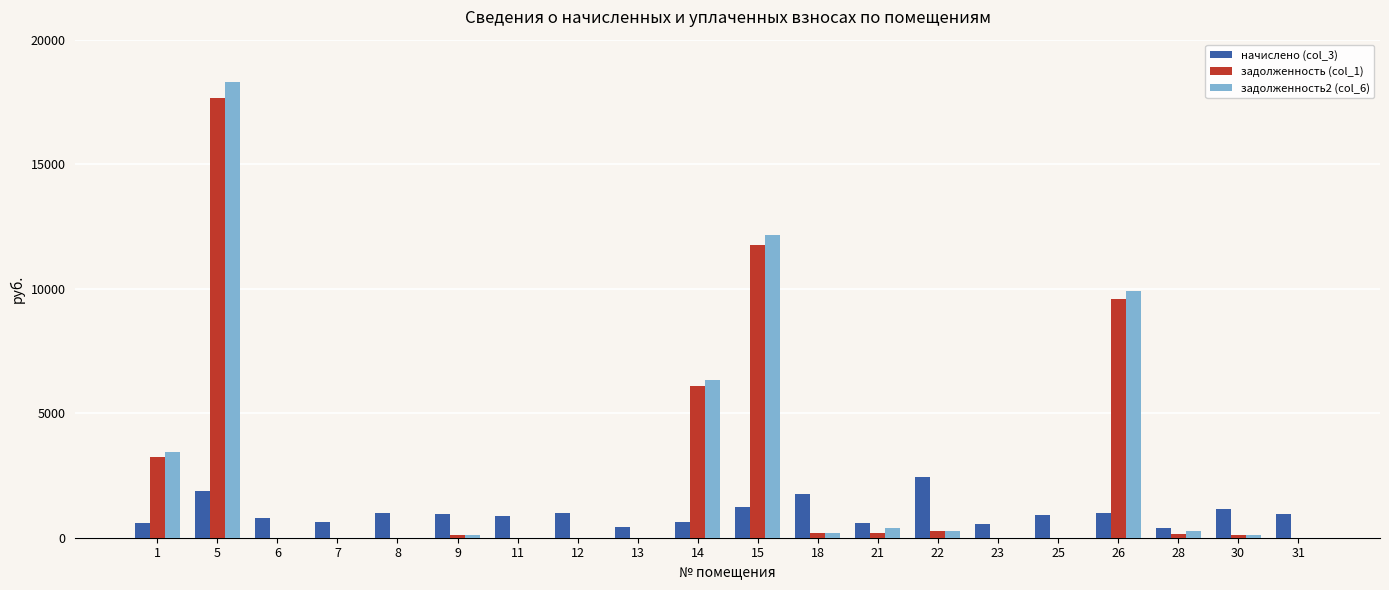

What is the sum of all задолженность (col_1) values?

49358.4